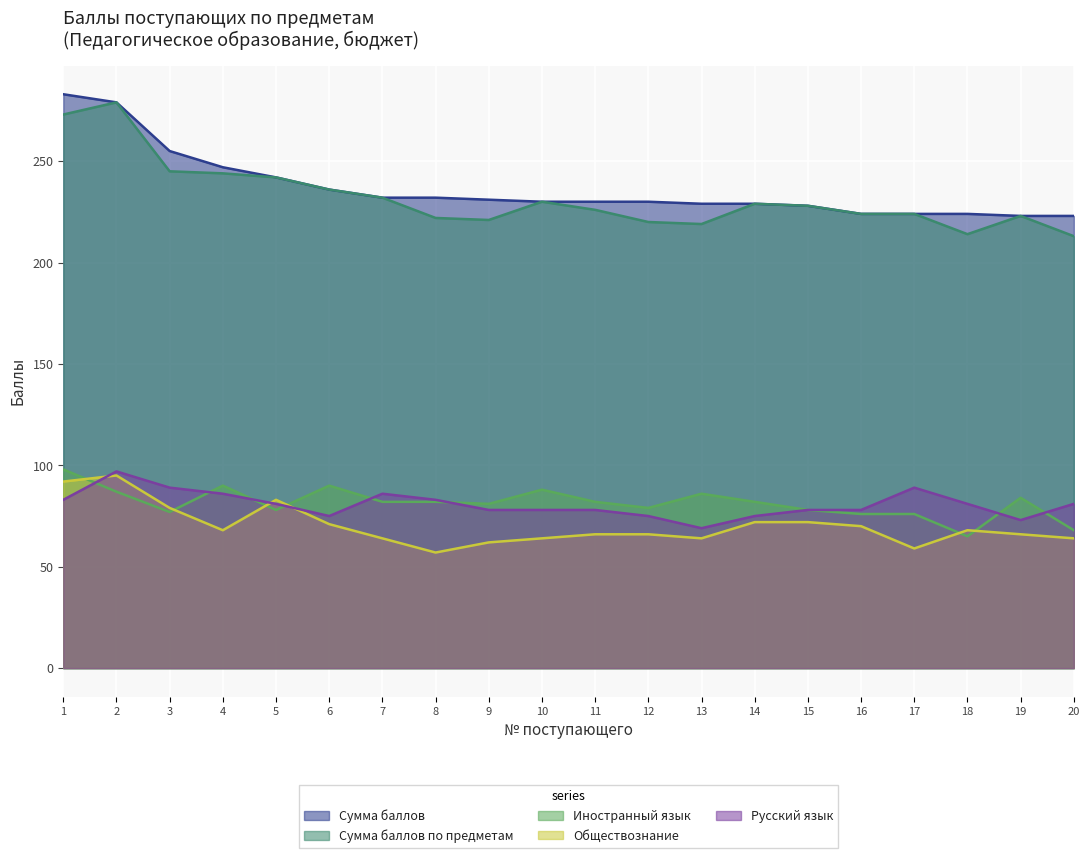

Is the value of Иностранный язык at 4 greater than the value of Русский язык at 11?

Yes